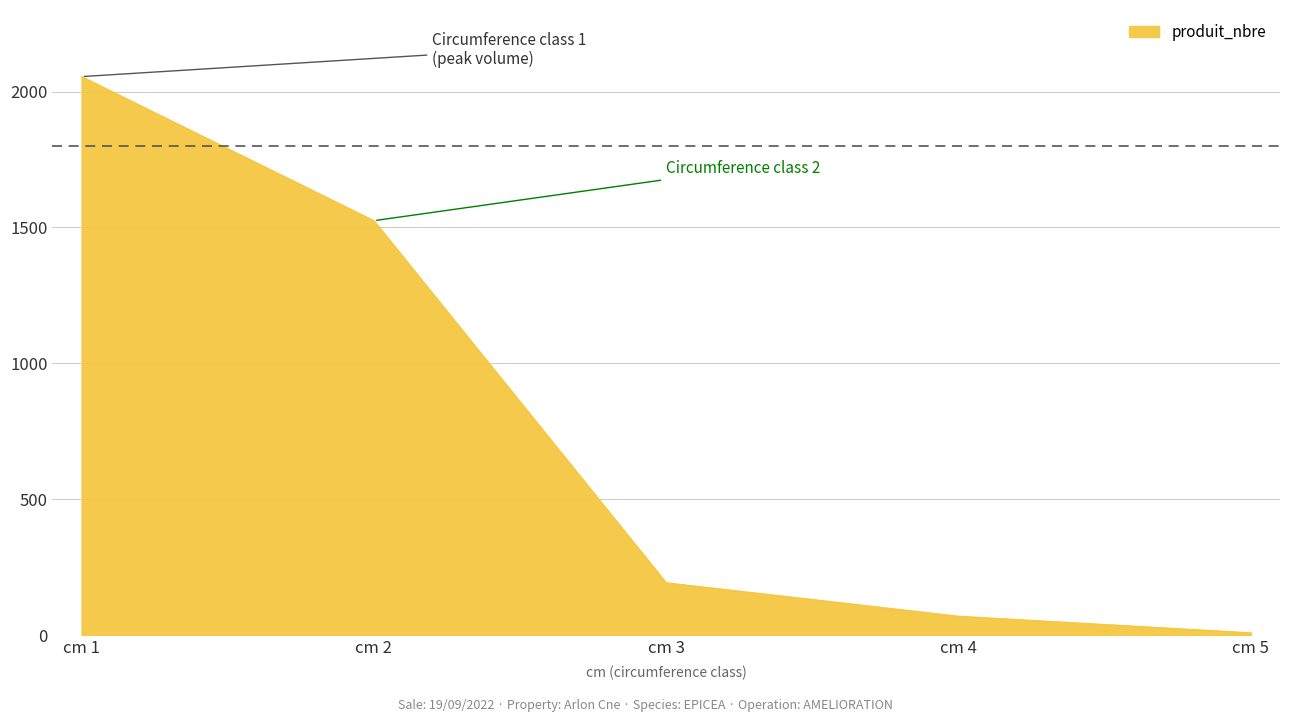

Count the number of categories in the chart.

5